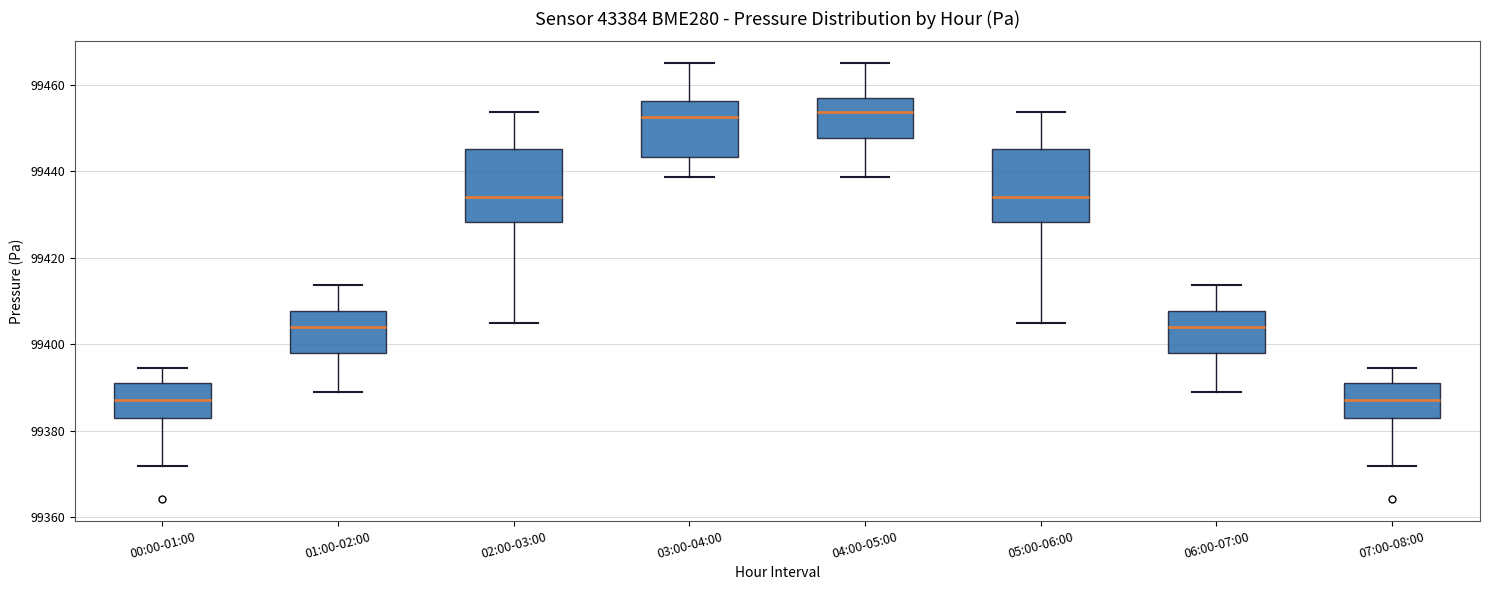

Reading left to right, read every box against the y-axis: the position of its median line, the range the box covers, and the ends of its whiskers. The values are not printed on the chart, so give them approximately, as read against the axis.

00:00-01:00: median 99388, box 99382 to 99390, whiskers 99372 to 99394
01:00-02:00: median 99404, box 99398 to 99408, whiskers 99388 to 99414
02:00-03:00: median 99434, box 99428 to 99446, whiskers 99404 to 99454
03:00-04:00: median 99452, box 99444 to 99456, whiskers 99438 to 99466
04:00-05:00: median 99454, box 99448 to 99456, whiskers 99438 to 99466
05:00-06:00: median 99434, box 99428 to 99446, whiskers 99404 to 99454
06:00-07:00: median 99404, box 99398 to 99408, whiskers 99388 to 99414
07:00-08:00: median 99388, box 99382 to 99390, whiskers 99372 to 99394